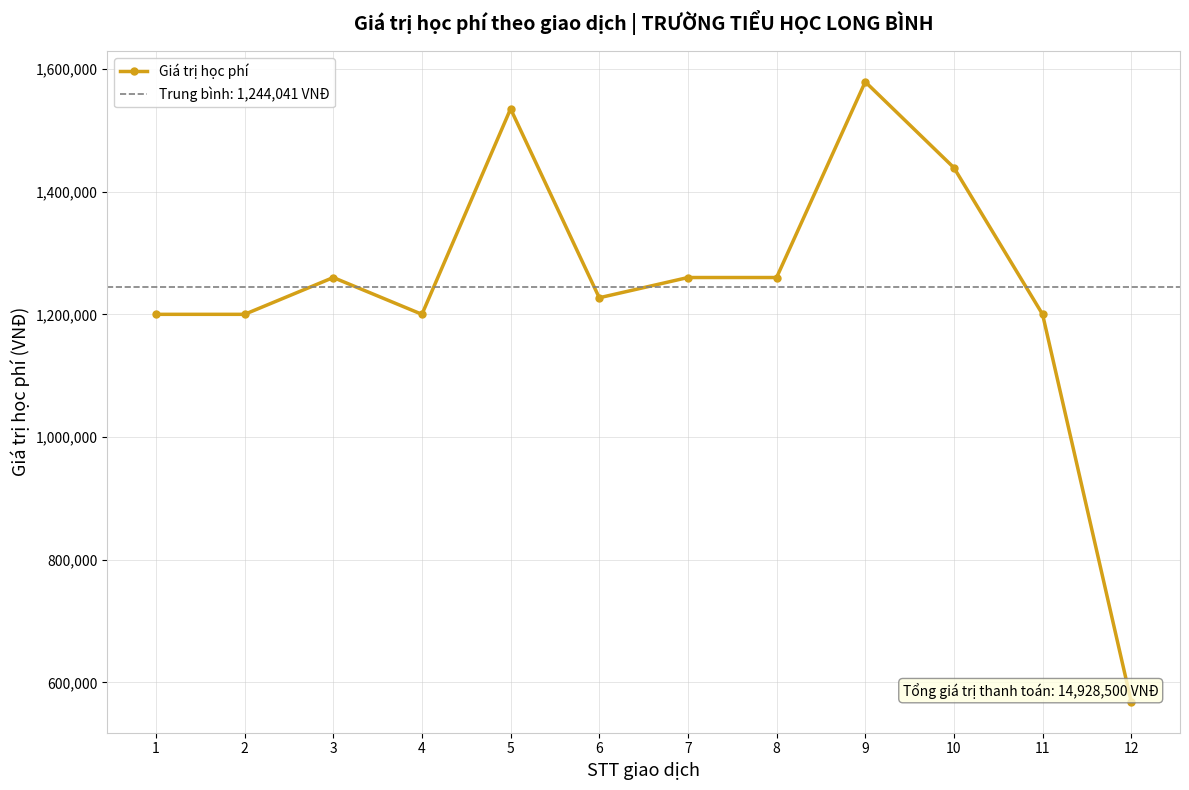

Where is the first local maximum?

3